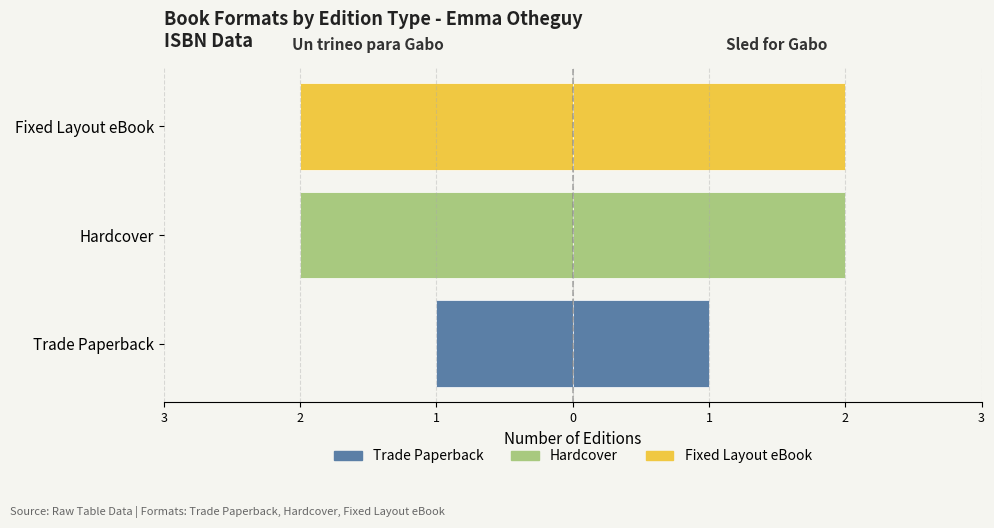

Count the number of values greater than 1.

2